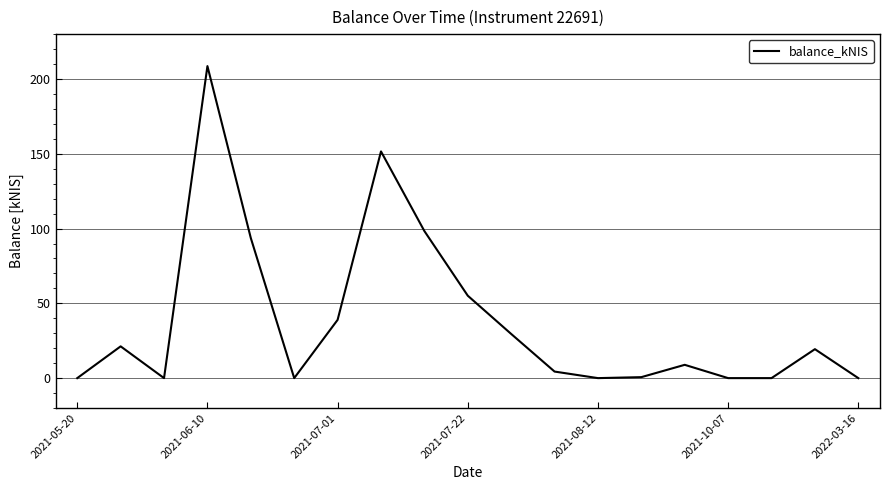

What is the maximum value shown in the chart?

208.6